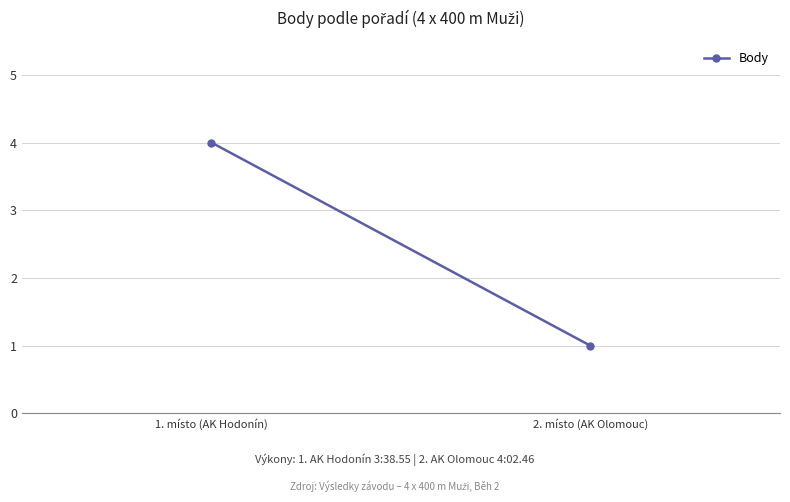

At which label is the value closest to 2?

2. místo (AK Olomouc)